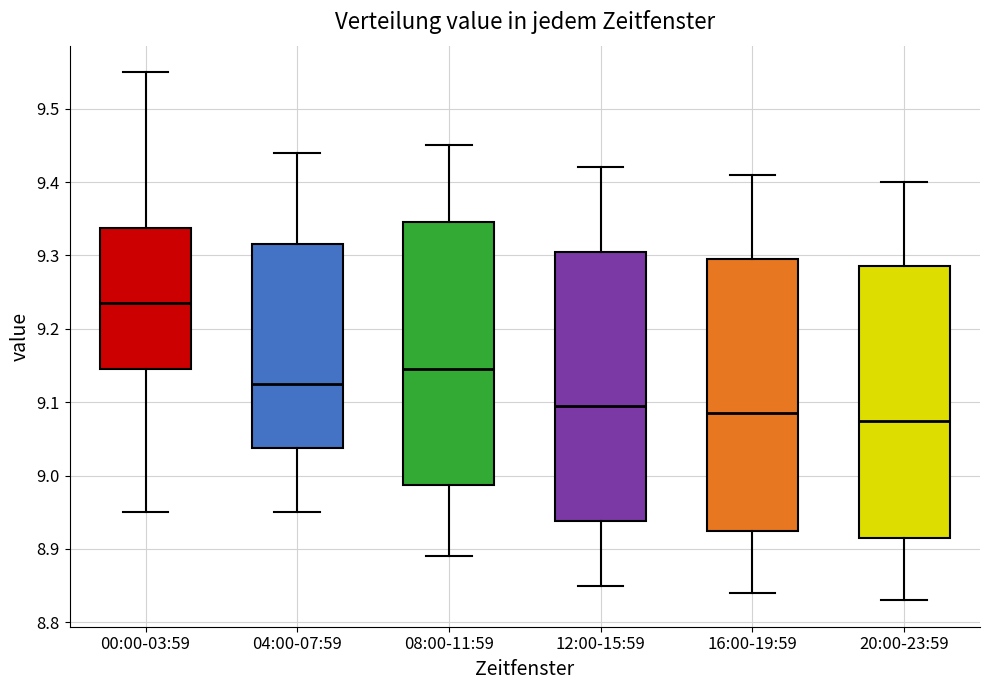

Which box has the highest median line?

00:00-03:59